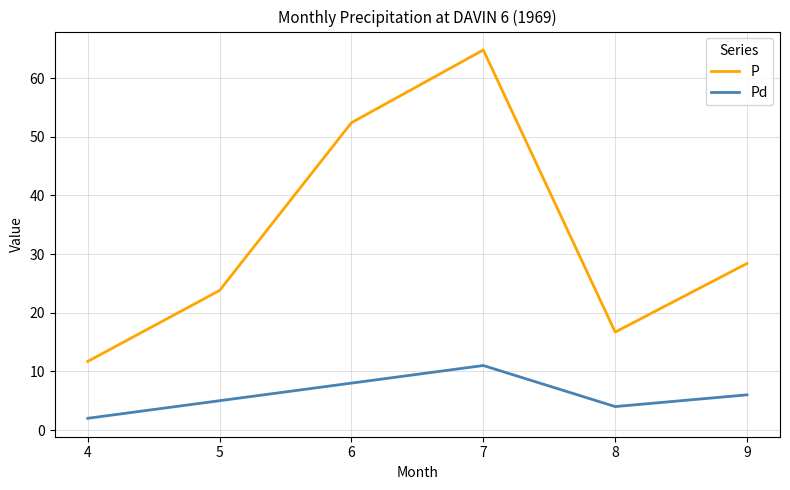

How many values in the P series are below 28?

3